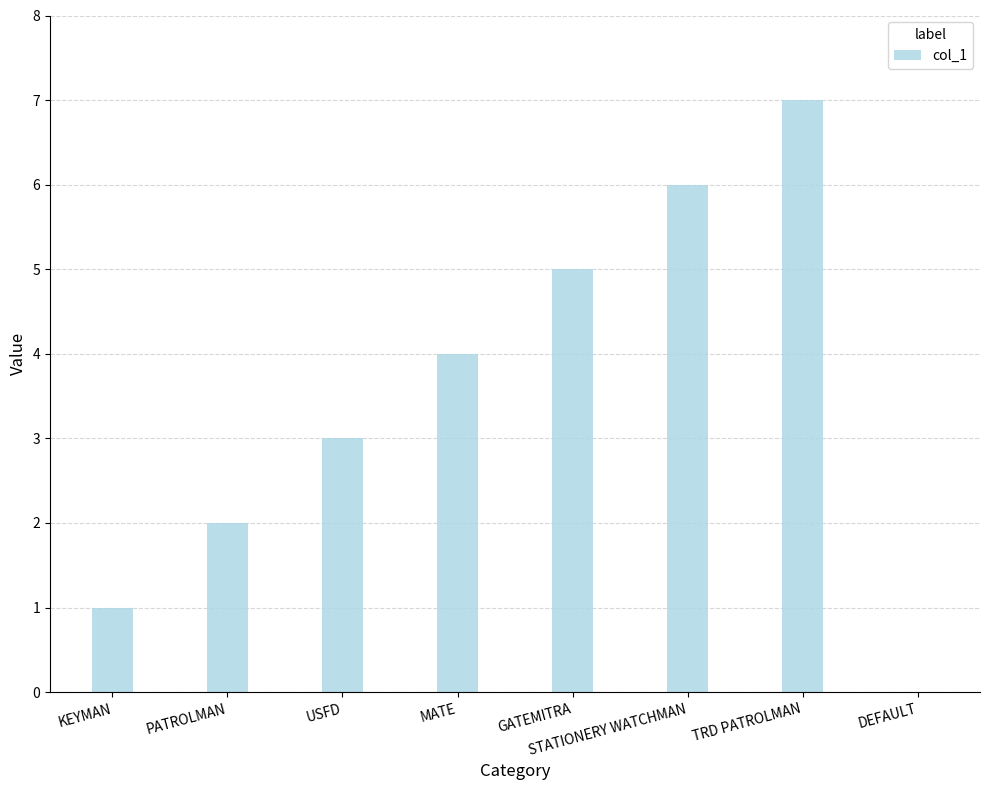

Reading right to left, transcribe all the data shown in this chart.

0	7	6	5	4	3	2	1